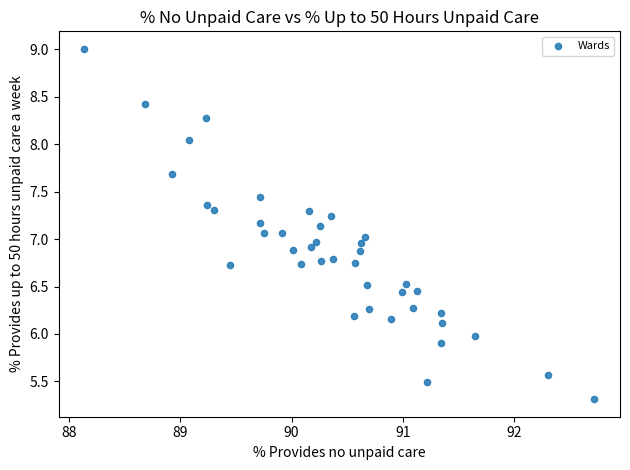

What is the range of Y values (max minus min)?

3.7